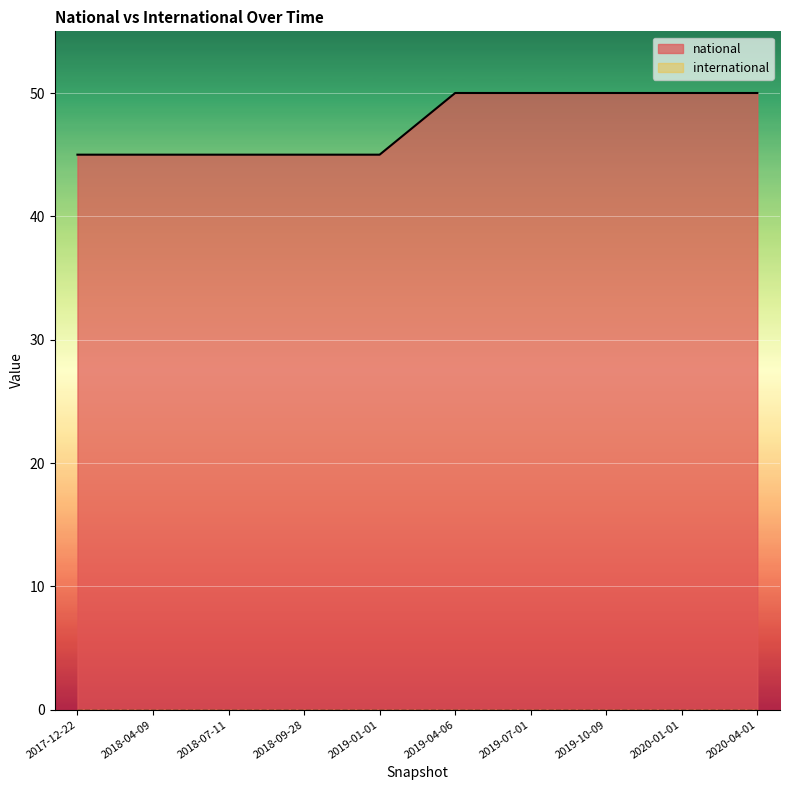

True or false: national and international intersect in this chart.

False